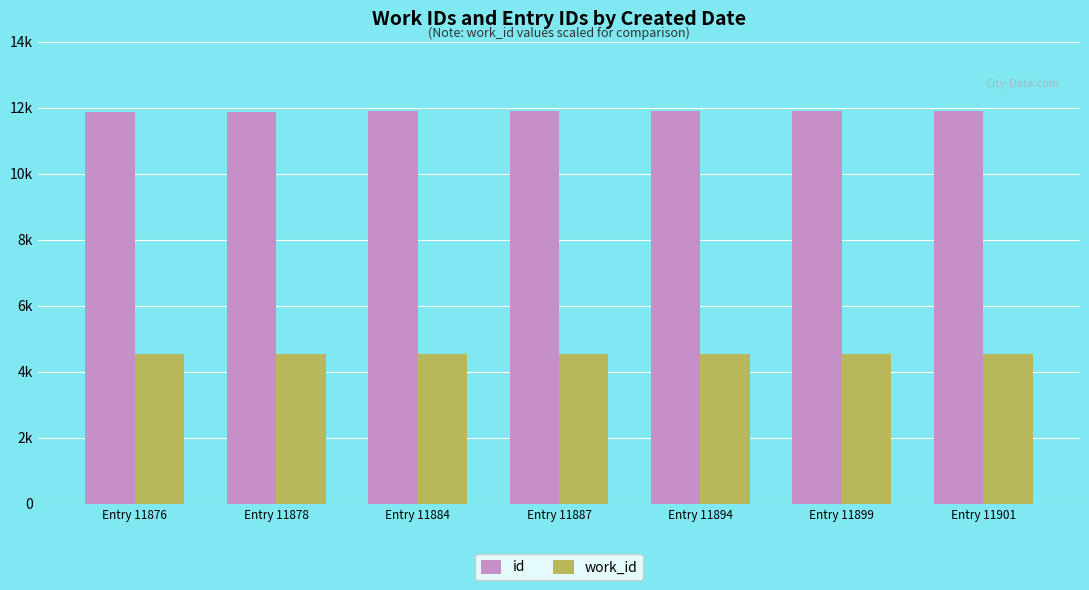

At how many categories does at least one series exceed 10485?

7